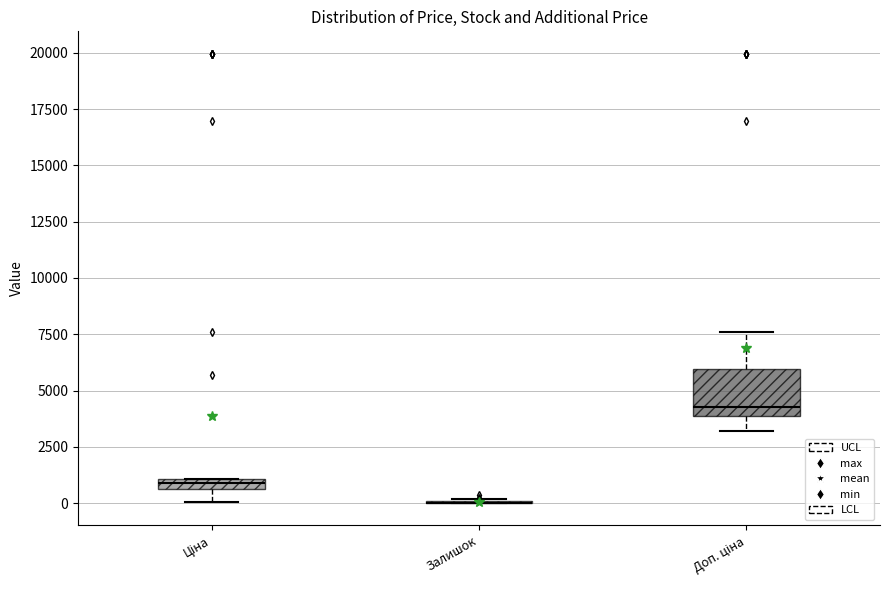

Where does the lower whisker of the box for Ціна end on the y-axis? The values are not printed on the chart, so give them approximately, as read against the axis.

0